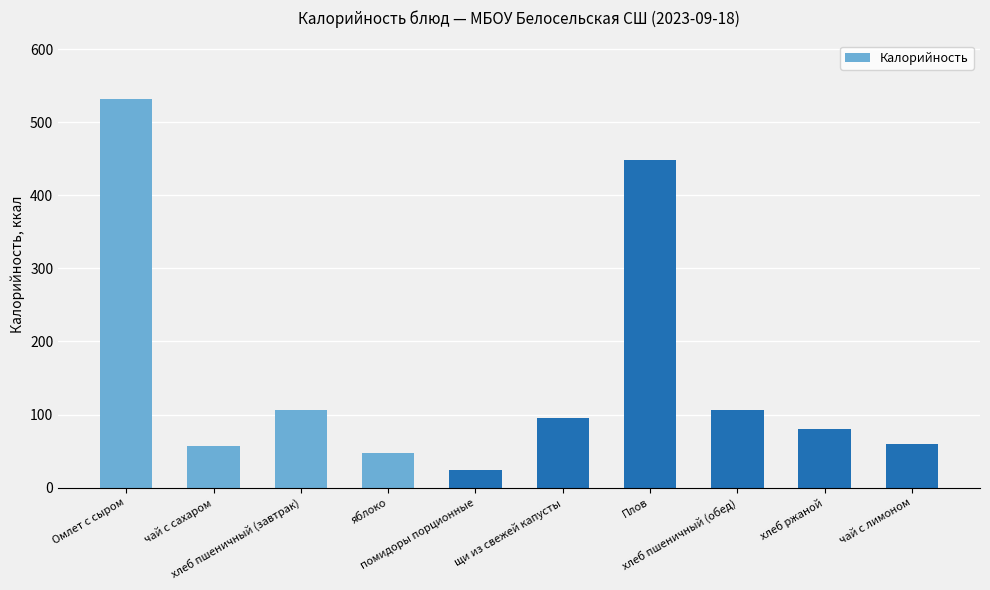

What is the sum of all values?

1555.0